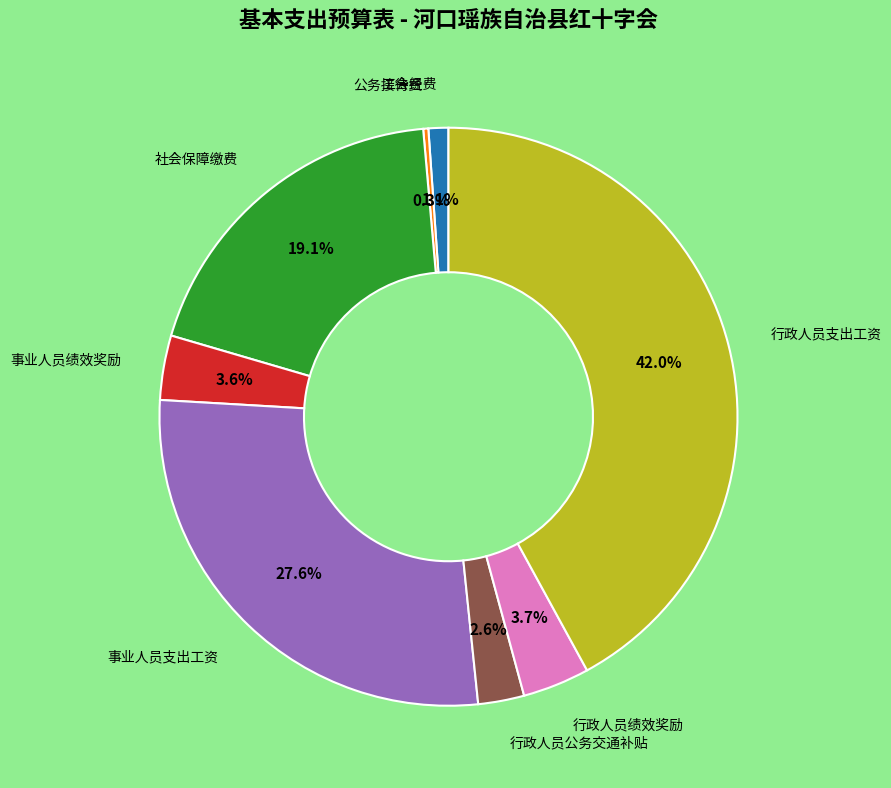

Which category has the biggest portion of the pie?

行政人员支出工资